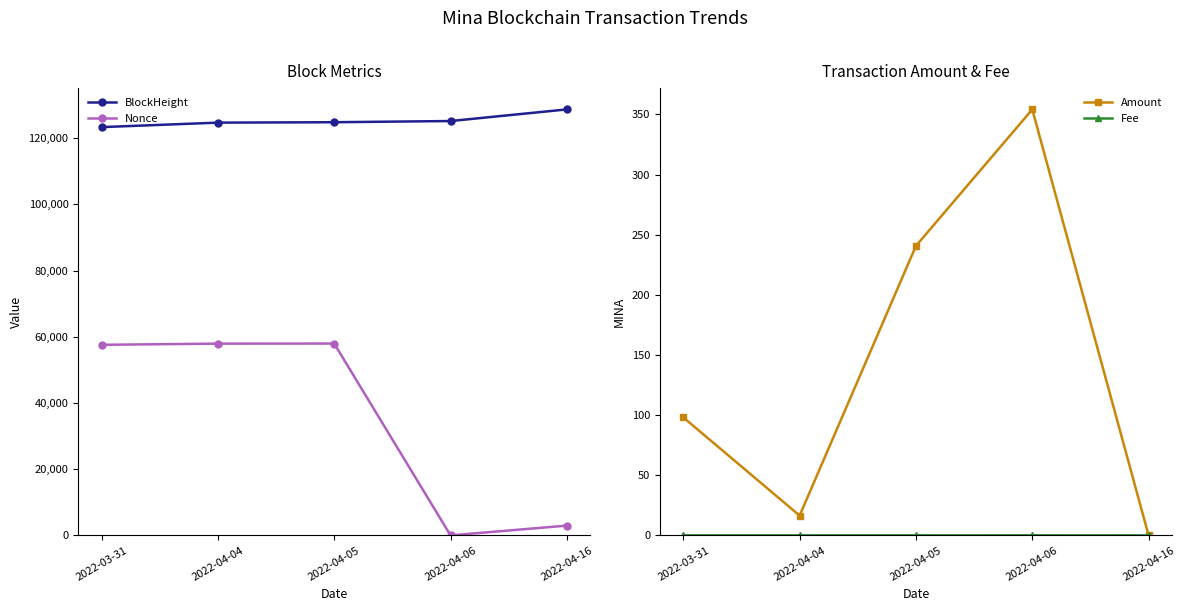

The BlockHeight series shows 125212.0 at 2022-04-06. True or false?

True